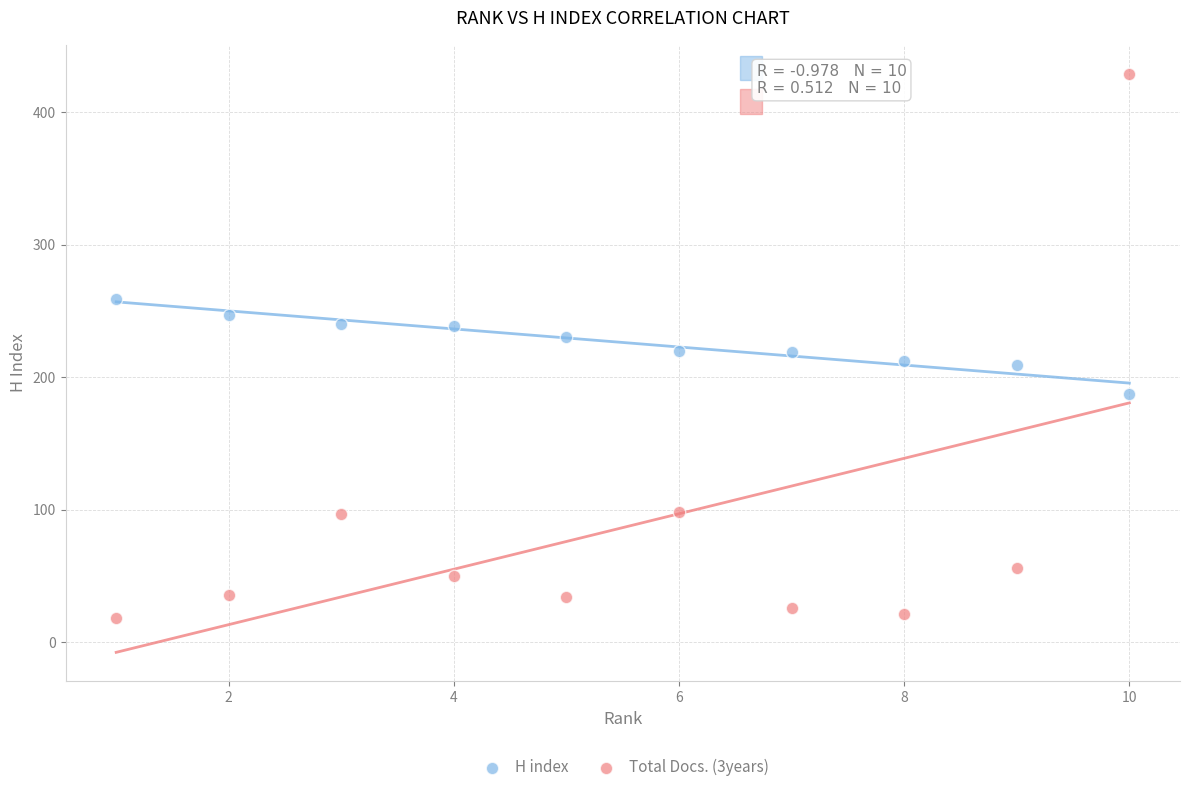

Across all data points, what is the range of Y values (max minus min)?

411